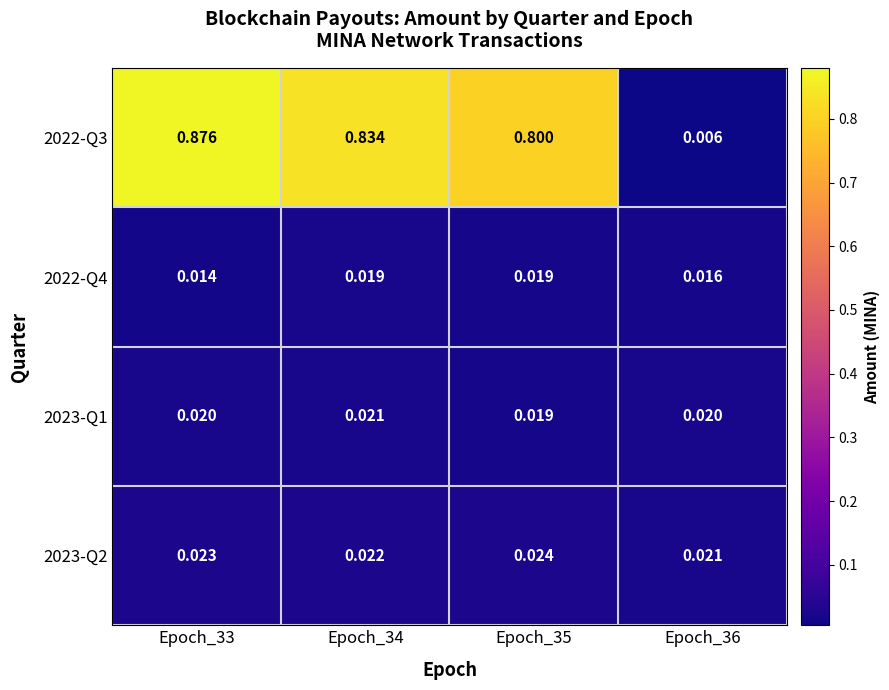

Which series has the largest range (max minus min)?

2022-Q3